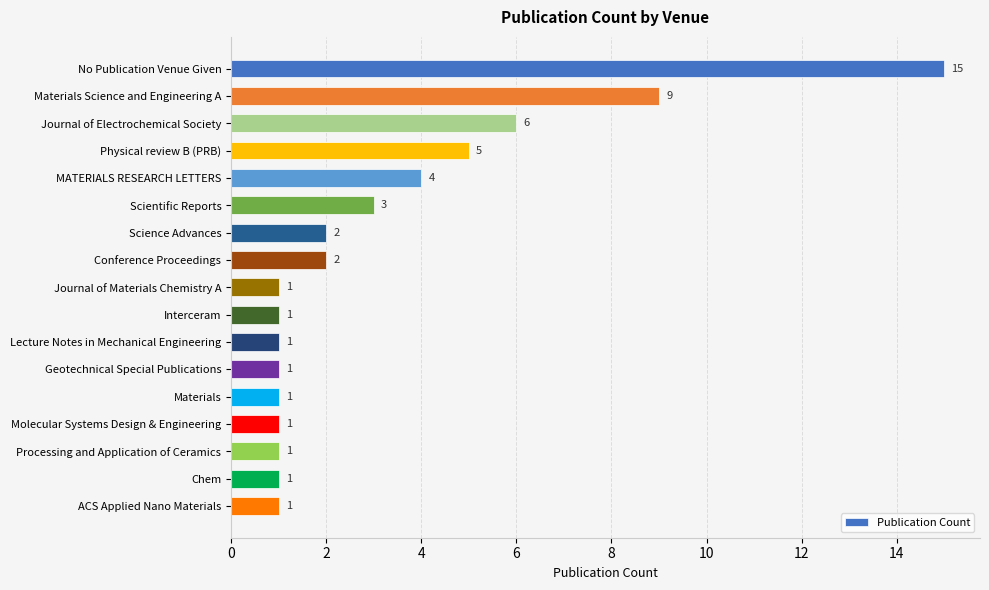

Which has a higher value, Materials or Physical review B (PRB)?

Physical review B (PRB)